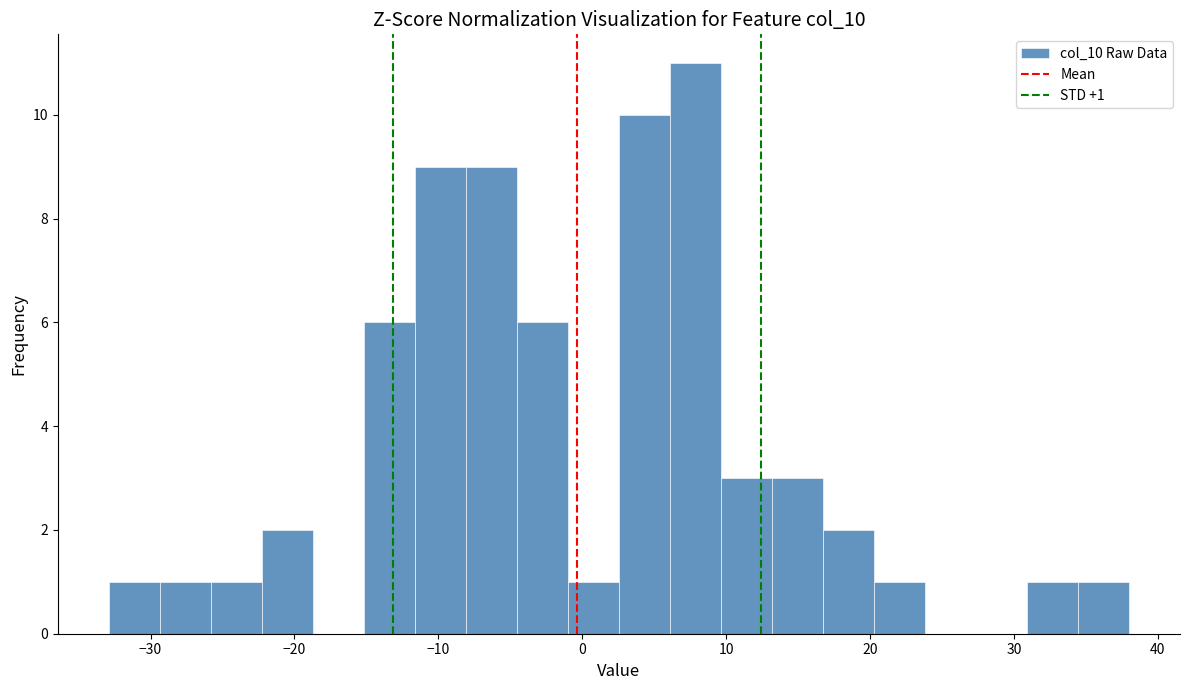

Around what value on the x-axis is the tallest bar? Give the approximate position of its centre, as read against the axis.

8